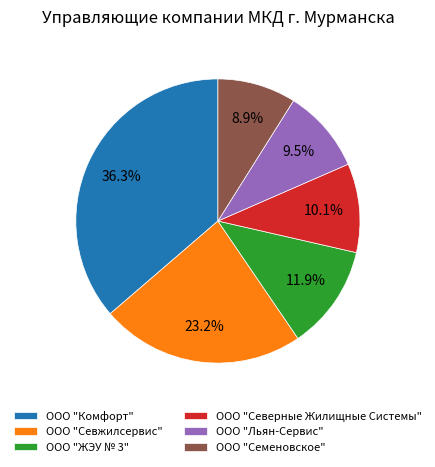

Count the number of slices in the pie.

6